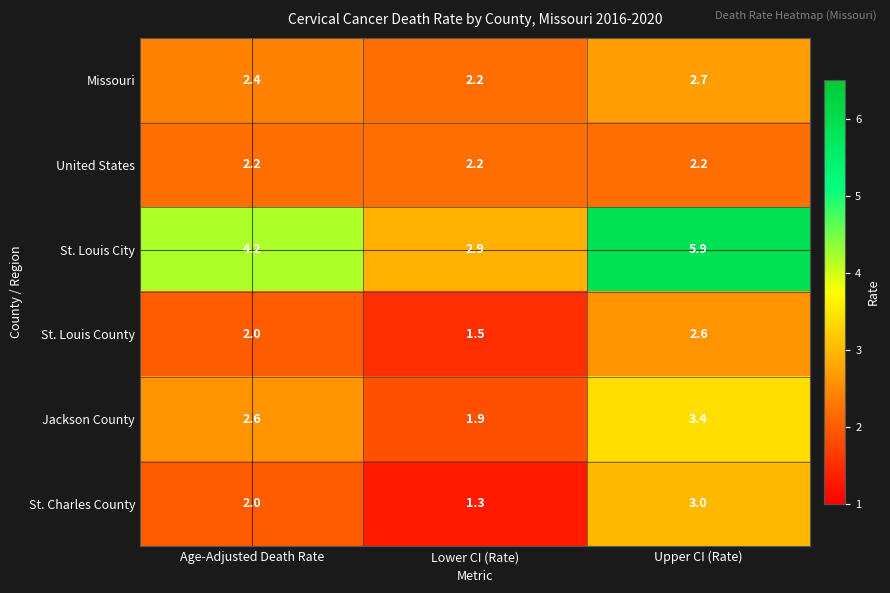

Reading left to right, transcribe all the data shown in this chart.

Missouri: Age-Adjusted Death Rate=2.4	Lower CI (Rate)=2.2	Upper CI (Rate)=2.7
United States: Age-Adjusted Death Rate=2.2	Lower CI (Rate)=2.2	Upper CI (Rate)=2.2
St. Louis City: Age-Adjusted Death Rate=4.2	Lower CI (Rate)=2.9	Upper CI (Rate)=5.9
St. Louis County: Age-Adjusted Death Rate=2.0	Lower CI (Rate)=1.5	Upper CI (Rate)=2.6
Jackson County: Age-Adjusted Death Rate=2.6	Lower CI (Rate)=1.9	Upper CI (Rate)=3.4
St. Charles County: Age-Adjusted Death Rate=2.0	Lower CI (Rate)=1.3	Upper CI (Rate)=3.0